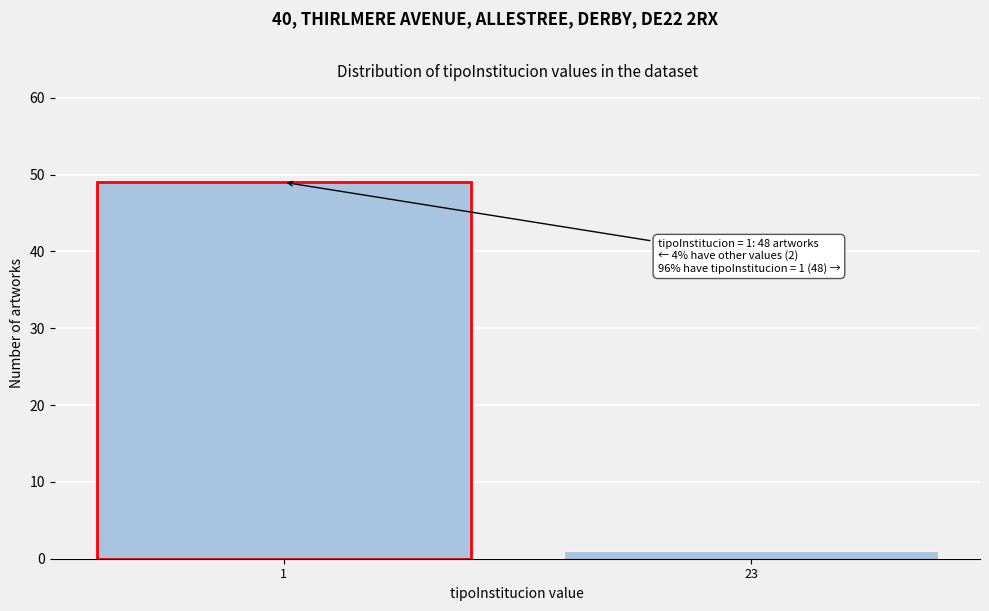

Reading right to left, transcribe all the data shown in this chart.

23=1	1=49